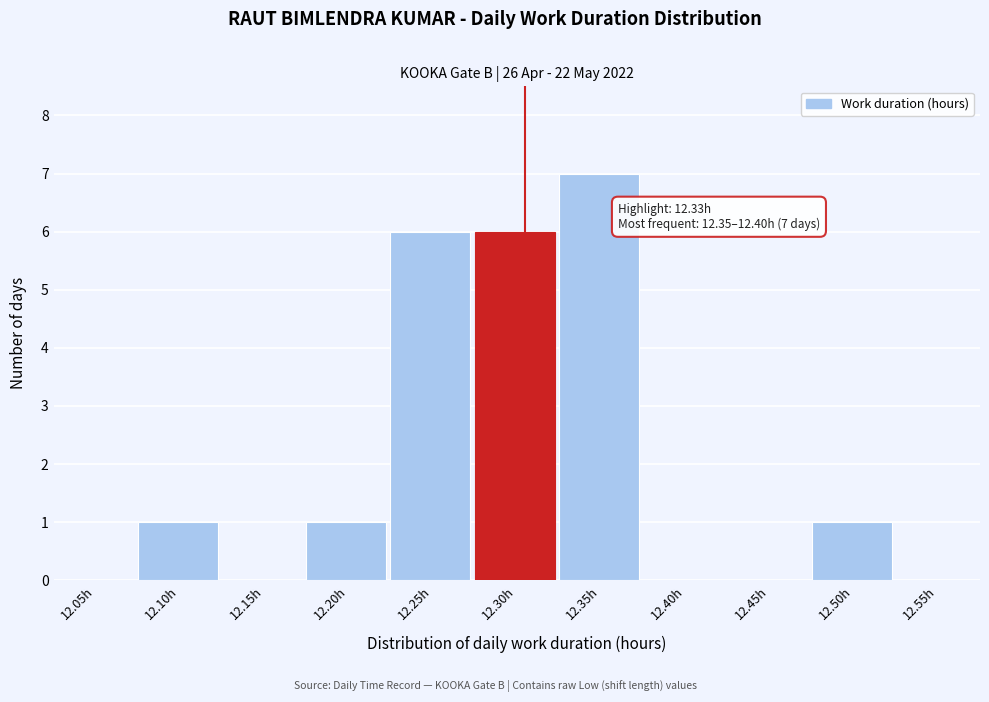

Reading right to left, transcribe all the data shown in this chart.

12.55h=0	12.50h=1	12.45h=0	12.40h=0	12.35h=7	12.30h=6	12.25h=6	12.20h=1	12.15h=0	12.10h=1	12.05h=0